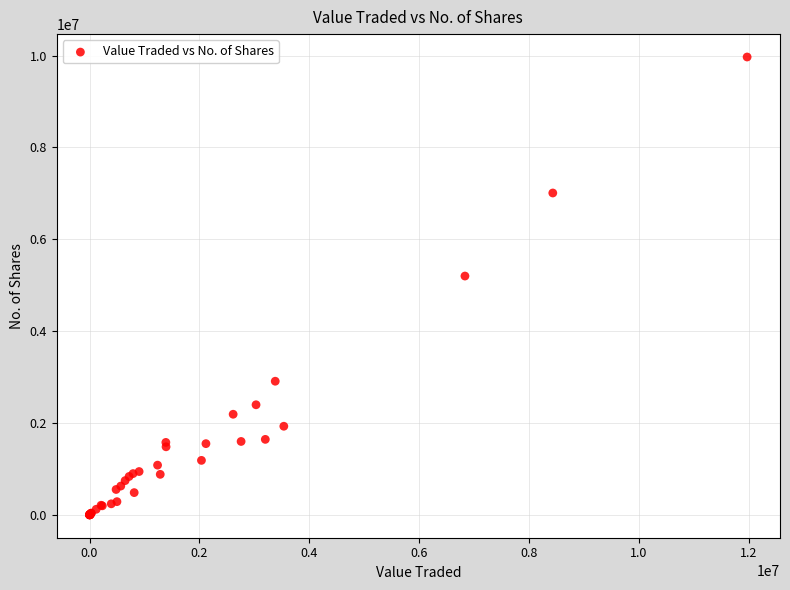

What Y value in the scatter plot is closest to 4984259?

5199249